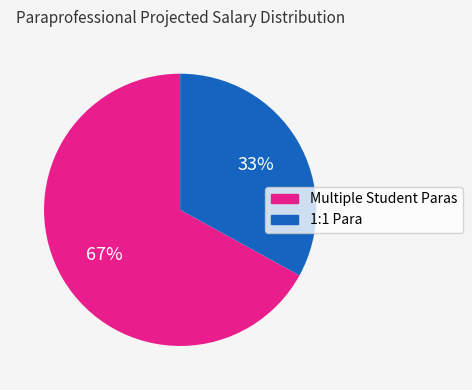

To the nearest percent, what is the difference between the largest and smallest slice percentages?

34%